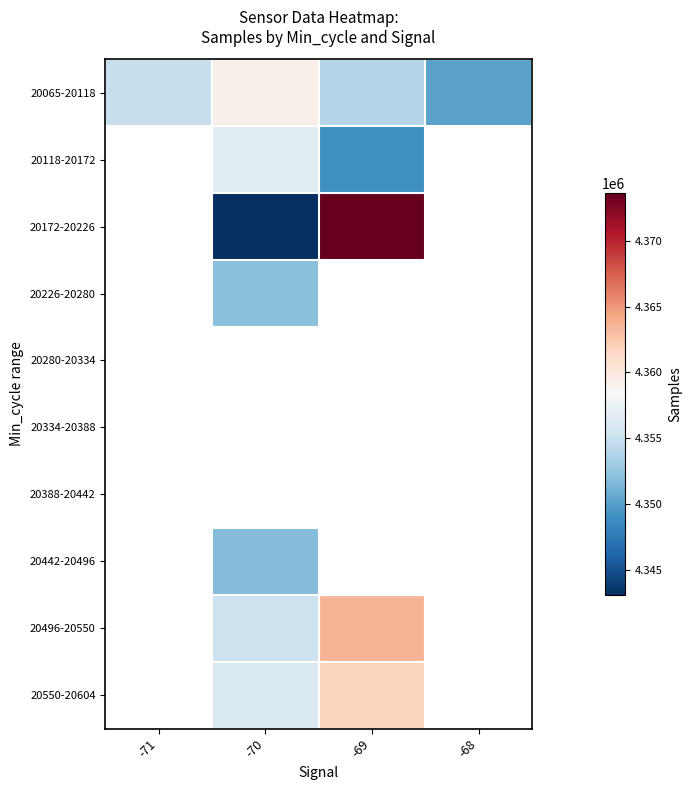

At how many categories does at least one series exceed 4353551?

3